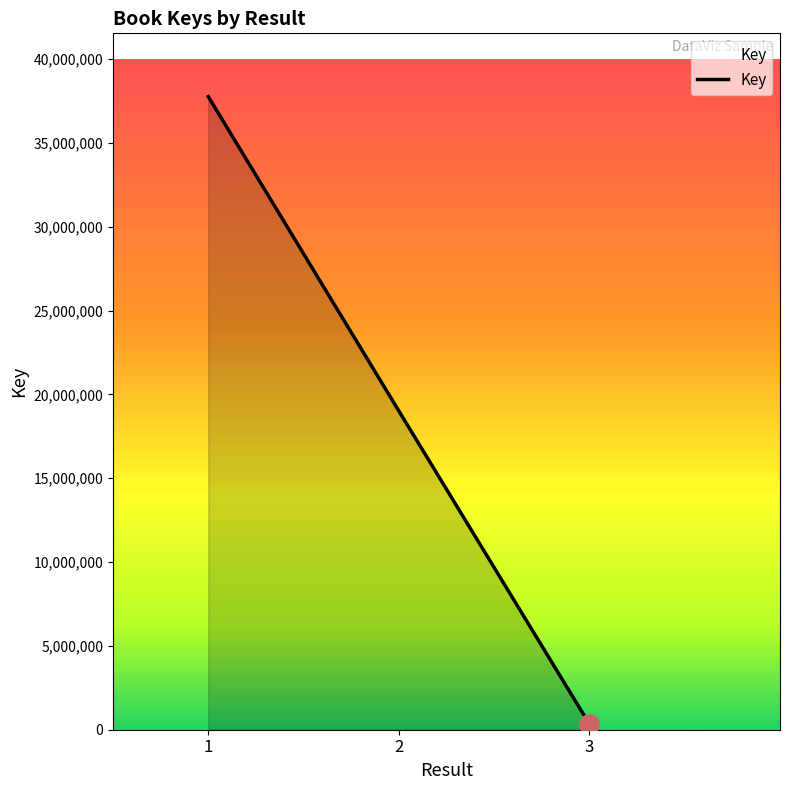

Reading left to right, list all the values displayed in this chart.

37761337	19010668	333232